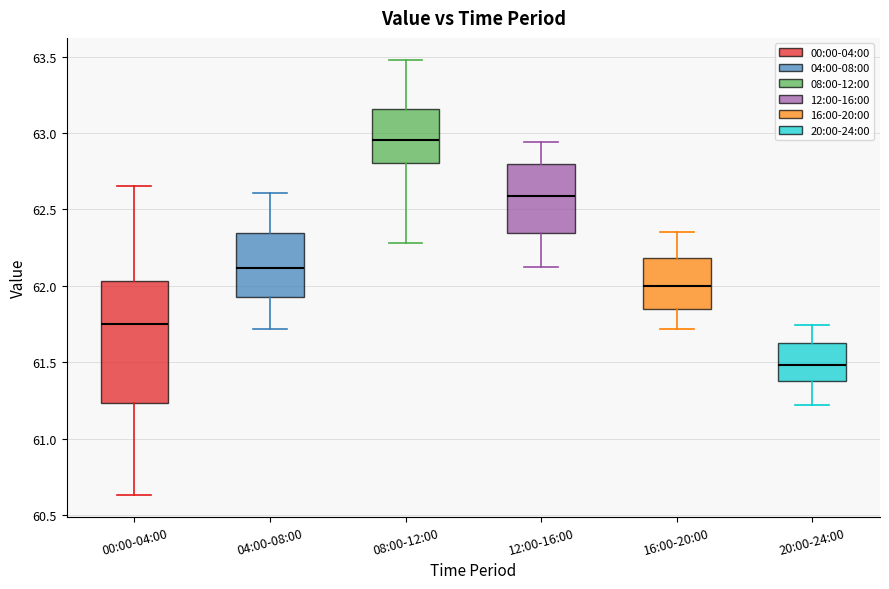

Comparing the boxes themselves (not the whiskers), which one is the tallest?

00:00-04:00